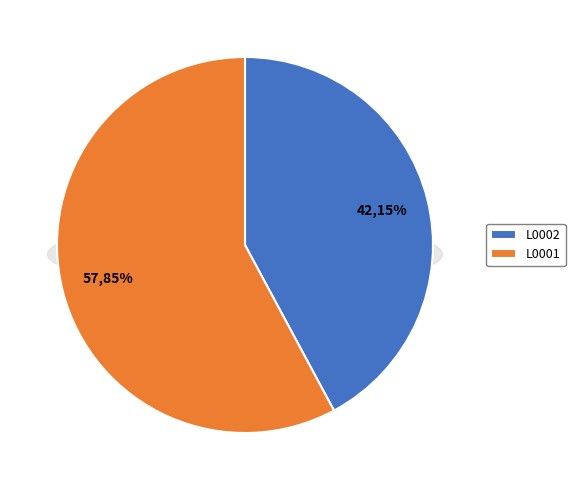

The L0002 slice represents 30% of the pie. True or false?

False